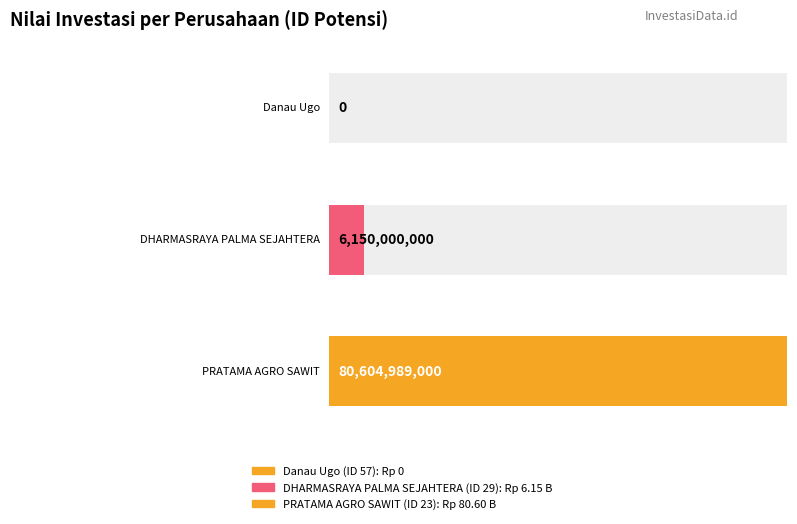

True or false: the data shows 45093201160 at 23.

False